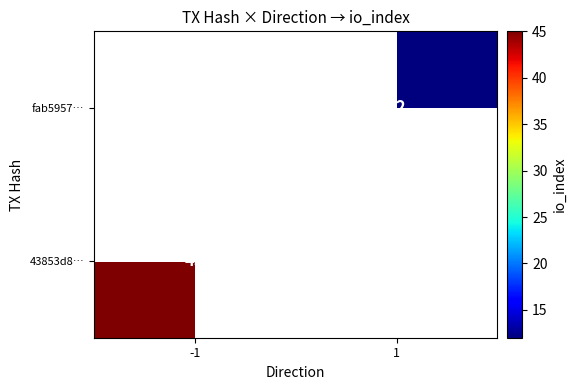

What is the maximum value shown in the chart?

45.0